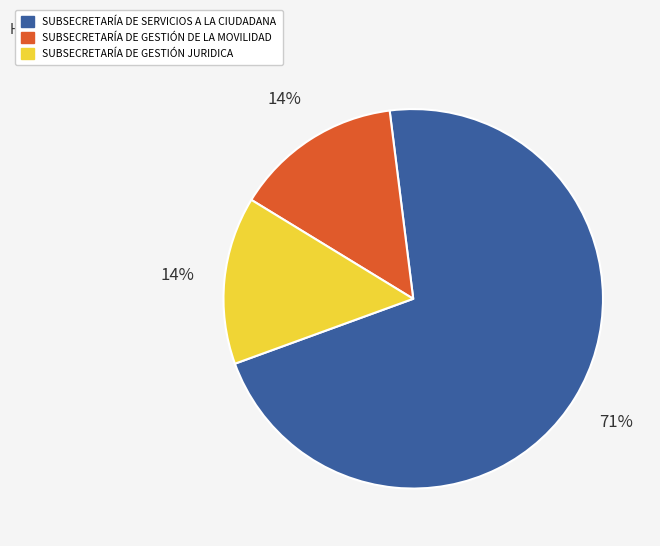

To the nearest percent, what is the combined percentage of SUBSECRETARÍA DE SERVICIOS A LA CIUDADANA and SUBSECRETARÍA DE GESTIÓN DE LA MOVILIDAD?

86%